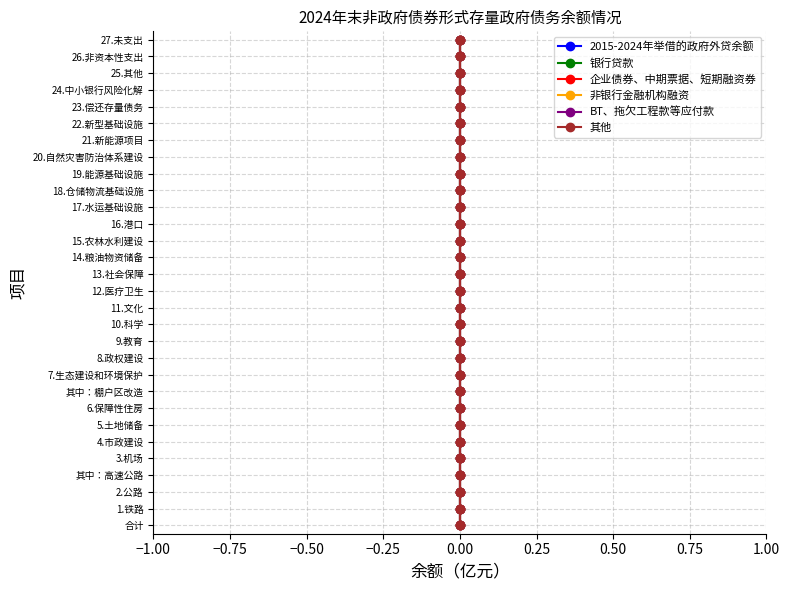

Rank the series by their maximum value, from lowest to highest.

2015-2024年举借的政府外贷余额, 银行贷款, 企业债券、中期票据、短期融资券, 非银行金融机构融资, BT、拖欠工程款等应付款, 其他